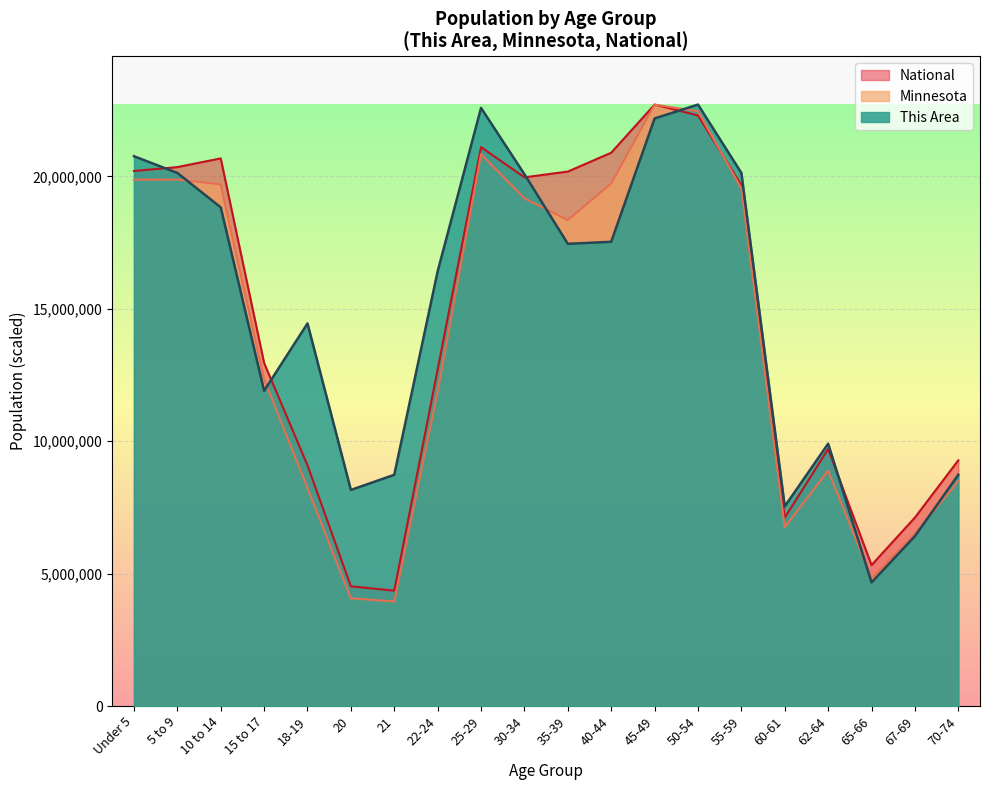

Reading left to right, list all the values displayed in this chart.

This Area: 20758814.5	20128289.8	18828438.8	11902367.0	14443866.7	8158020.1	8730342.5	16413044.0	22582486.1	20079787.9	17450984.7	17528587.8	22184770.4	22708591.0	20128289.8	7537195.7	9904088.6	4665883.1	6411951.6	8730342.5
Minnesota: 19874286.8	19876075.8	19697516.7	12337069.3	8226240.9	4066048.8	3946524.9	11869931.0	20834838.6	19169666.0	18347310.3	19728935.0	22708591.0	22456573.3	19543611.5	6751087.9	8889604.2	4816623.2	6507959.1	8489495.4
National: 20201362.0	20348657.0	20677194.0	12954254.0	9086089.0	4519129.0	4354294.0	12712576.0	21101849.0	19962099.0	20179642.0	20890964.0	22708591.0	22298125.0	19664805.0	7113727.0	9704197.0	5319902.0	7115361.0	9278166.0